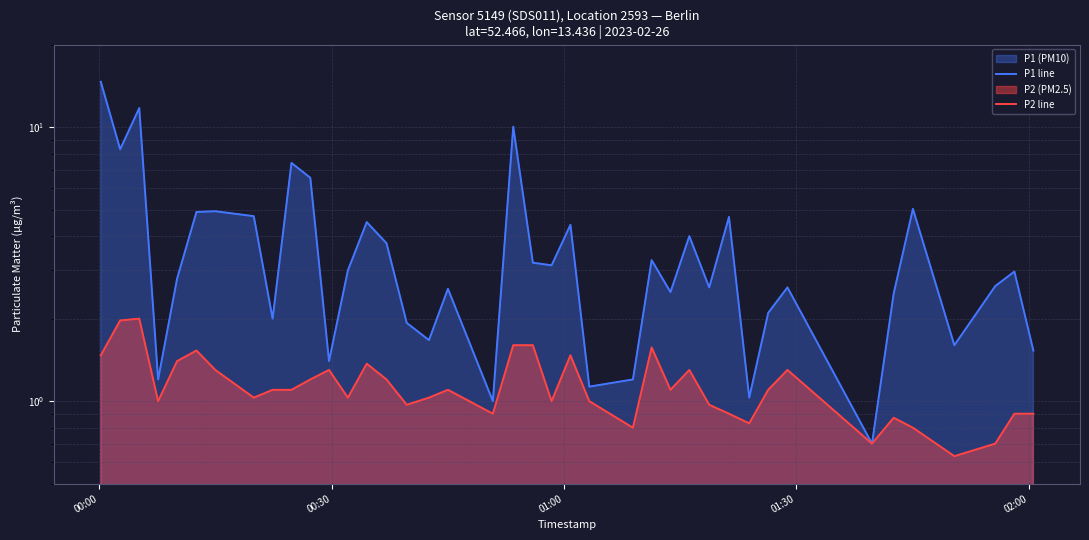

True or false: P1 line and P2 line cross at least once.

False